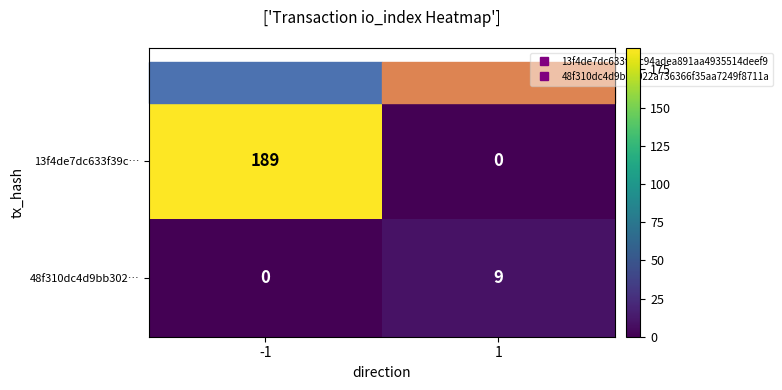

What is the sum of all 13f4de7dc633f39c… values?

189